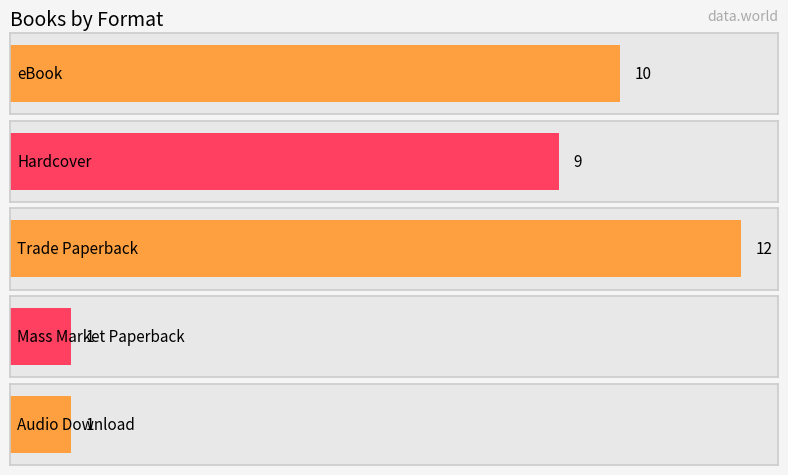

Rank the categories by value from lowest to highest.

Mass Market Paperback, Audio Download, Hardcover, eBook, Trade Paperback